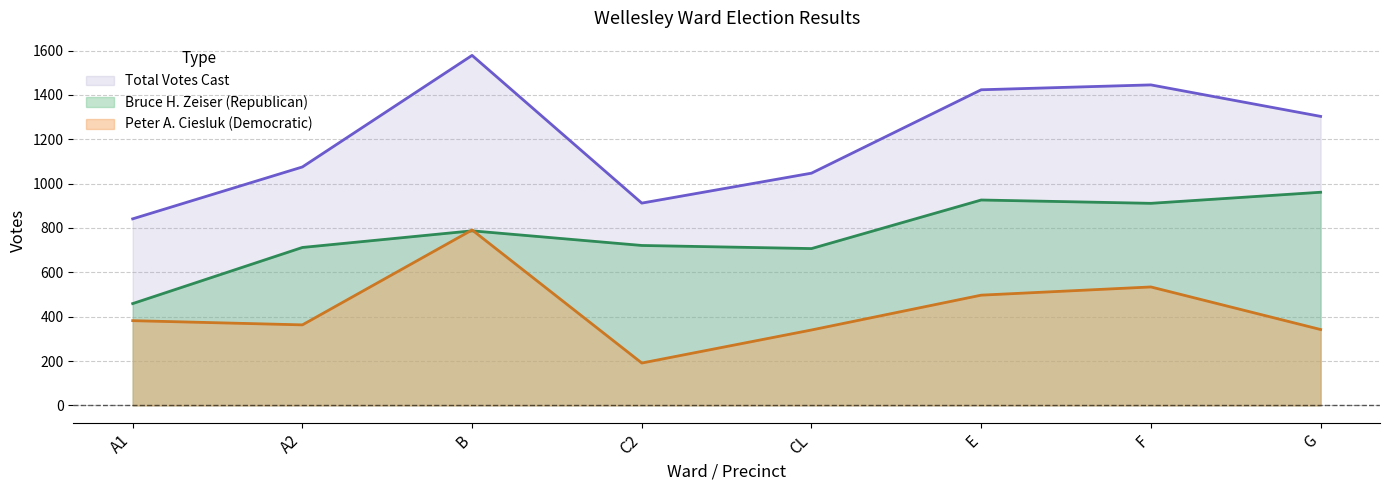

What is the label of the 3rd point from the left?

B